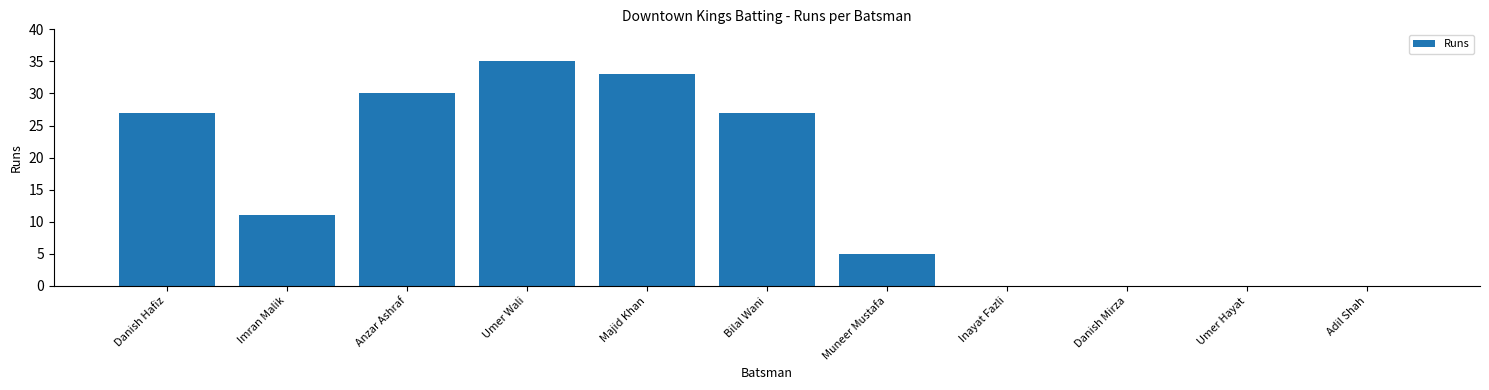

How many distinct data groups are displayed?

1